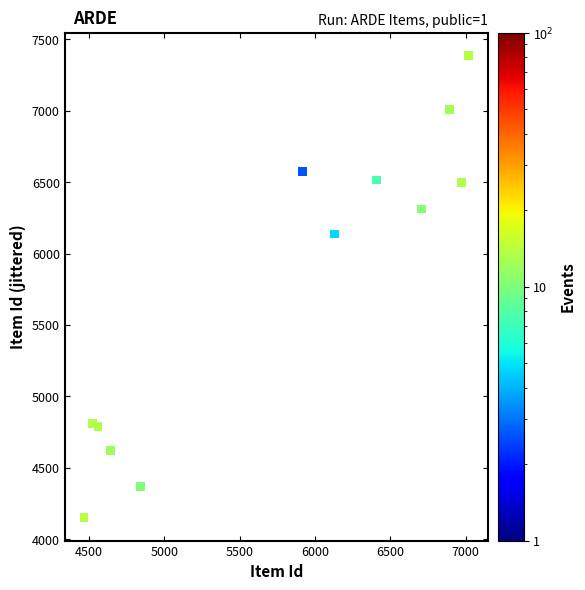

What is the range of Y values (max minus min)?

3234.4